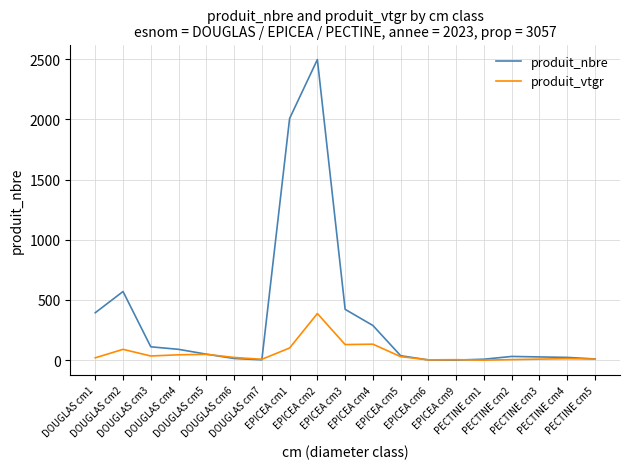

What is the difference between the second highest and second lowest values in the produit_nbre series?

2005.0